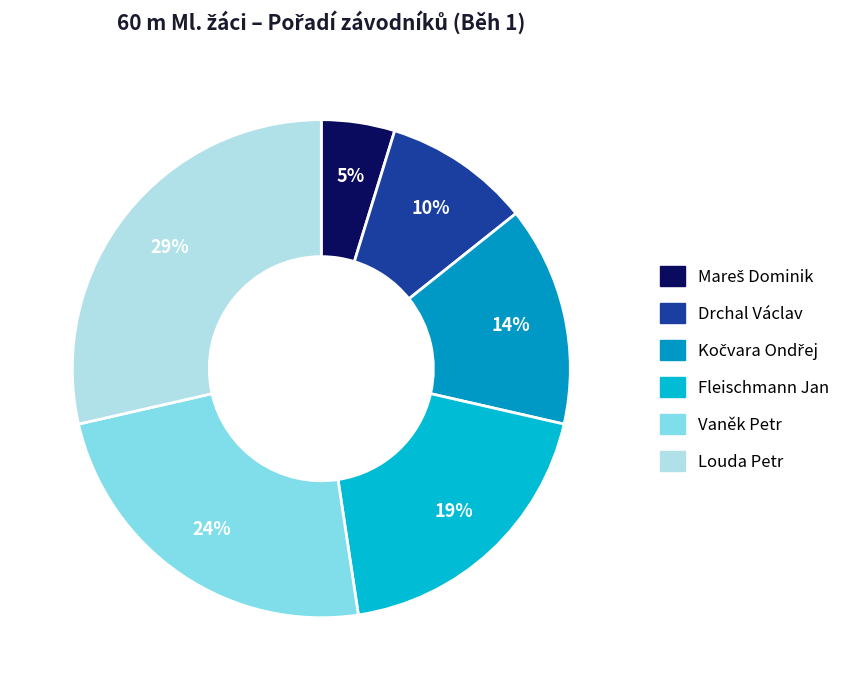

Rank the categories by value from lowest to highest.

Mareš Dominik, Drchal Václav, Kočvara Ondřej, Fleischmann Jan, Vaněk Petr, Louda Petr